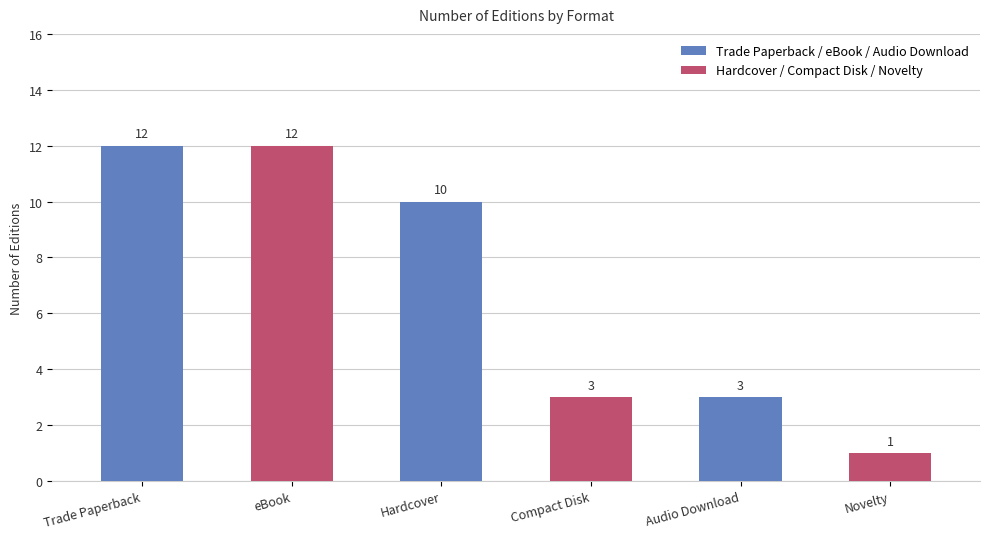

What is the difference between the maximum and minimum values?

11